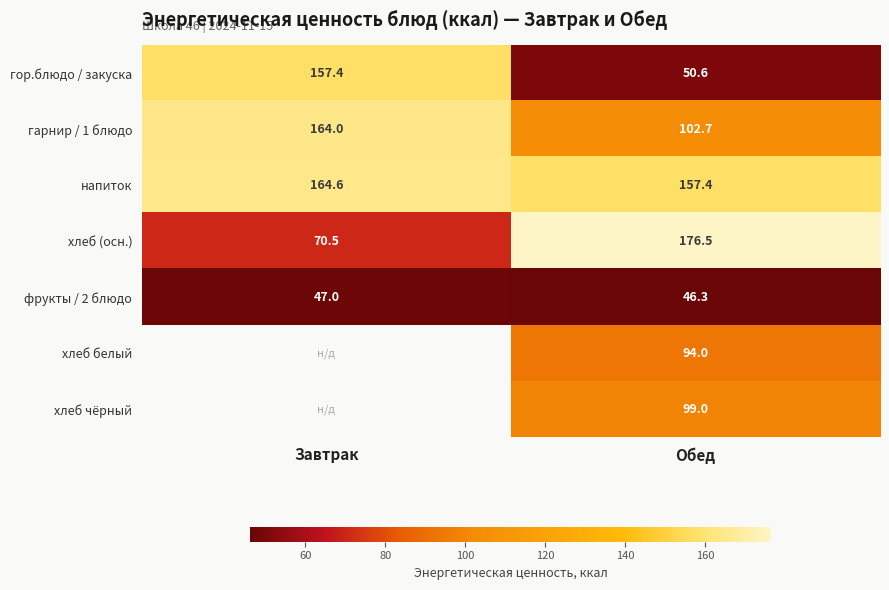

The хлеб (осн.) series shows 70.5 at Завтрак. True or false?

True